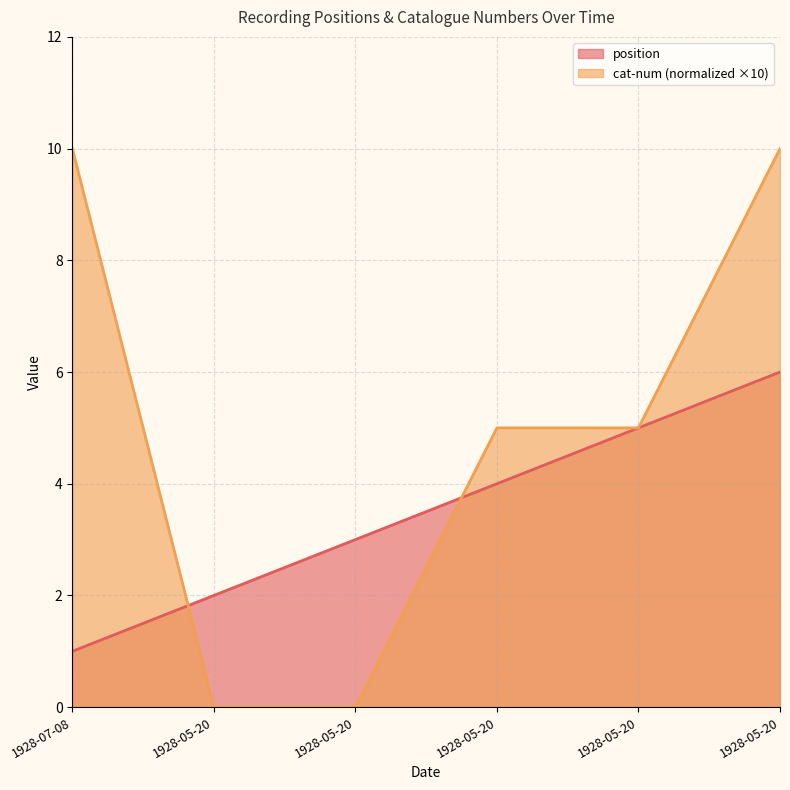

Is the value of cat-num at 1928-05-20 greater than the value of position at 1928-05-20?

No